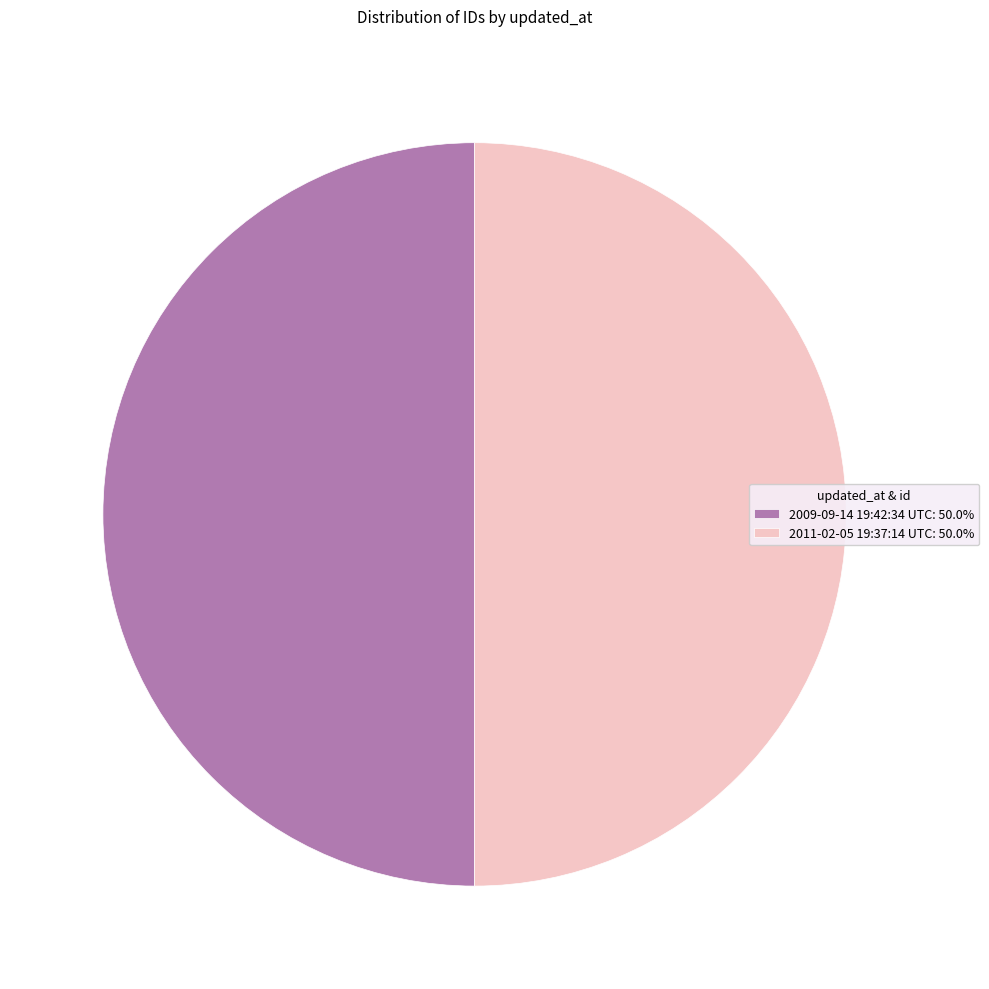

Combined, do 2009-09-14 19:42:34 UTC: 50.0% and 2011-02-05 19:37:14 UTC: 50.0% account for over 50%?

Yes